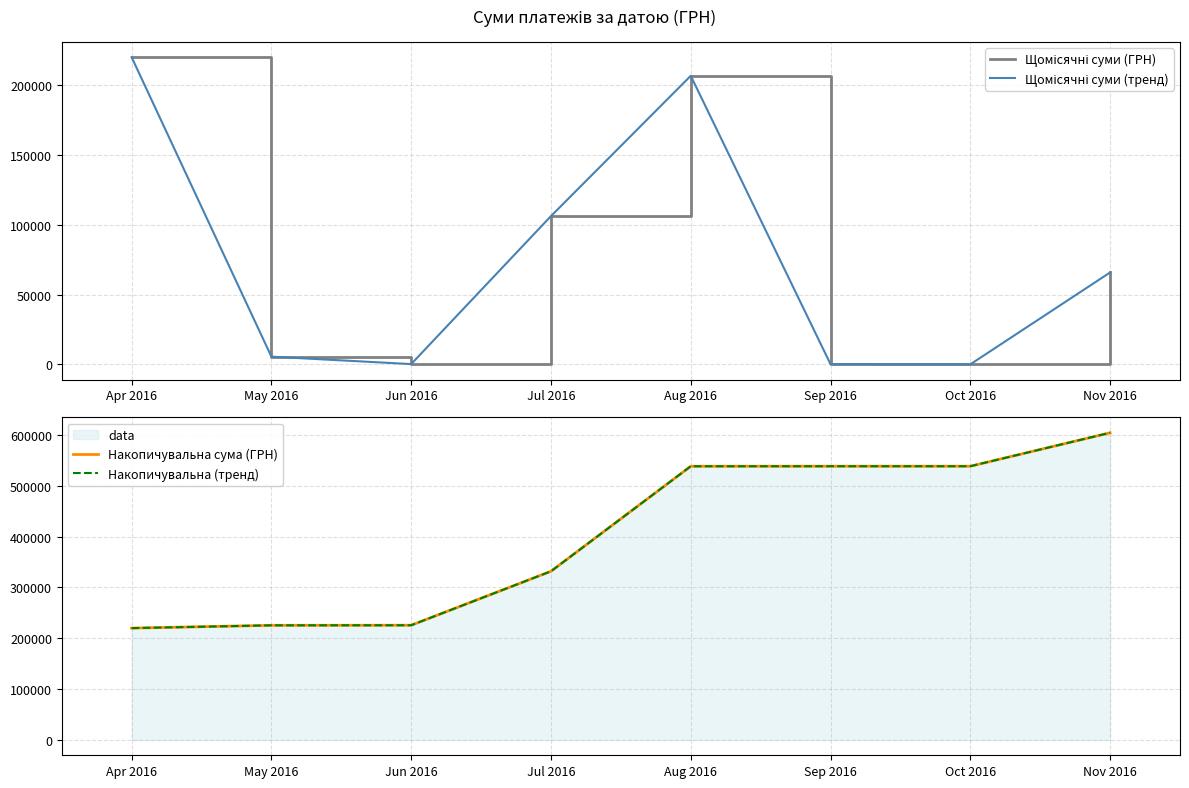

What is the value of the Щомісячні суми (тренд) point at the 6th from the left?

84.5